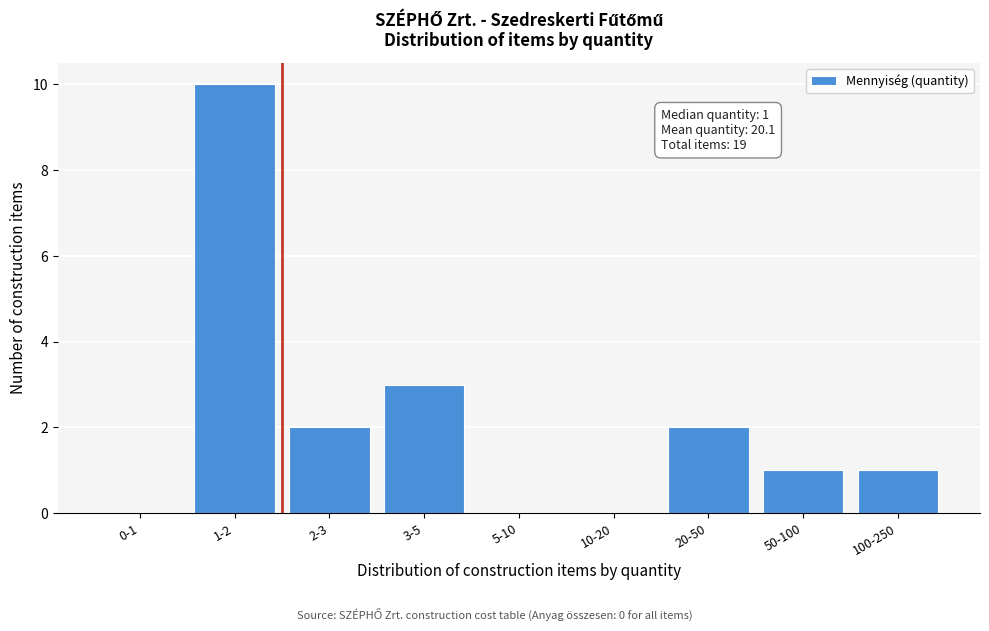

Reading left to right, extract all data points from this chart.

0-1=0	1-2=10	2-3=2	3-5=3	5-10=0	10-20=0	20-50=2	50-100=1	100-250=1